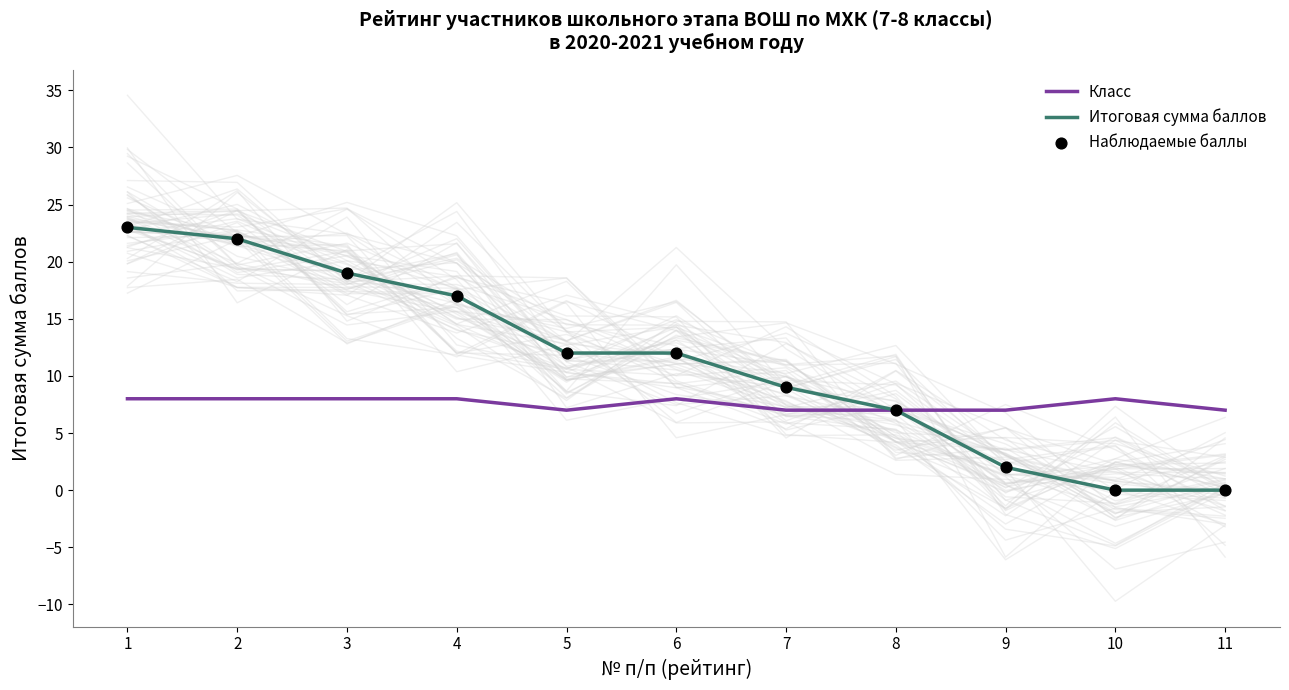

Is the value of Класс at 3 greater than the value of Итоговая сумма баллов at 7?

No